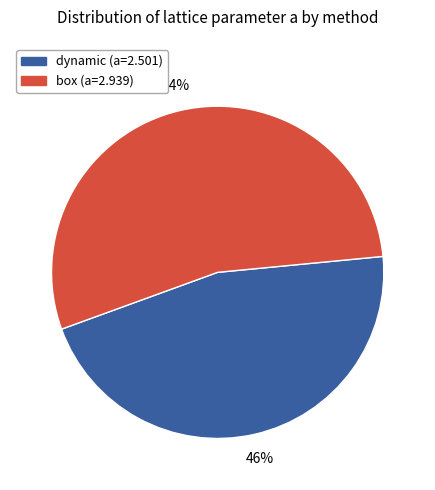

Is the sum of dynamic (a=2.501) and box (a=2.939) greater than half?

Yes